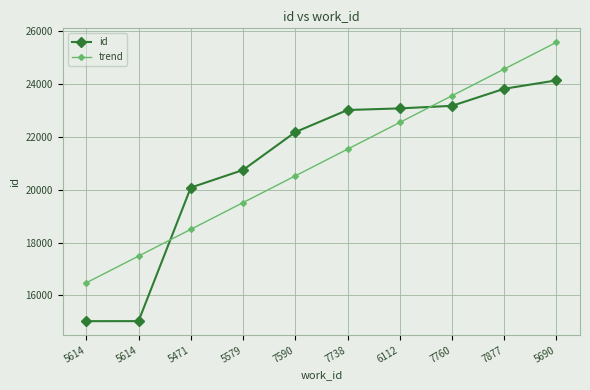

How many lines are shown in the chart?

2